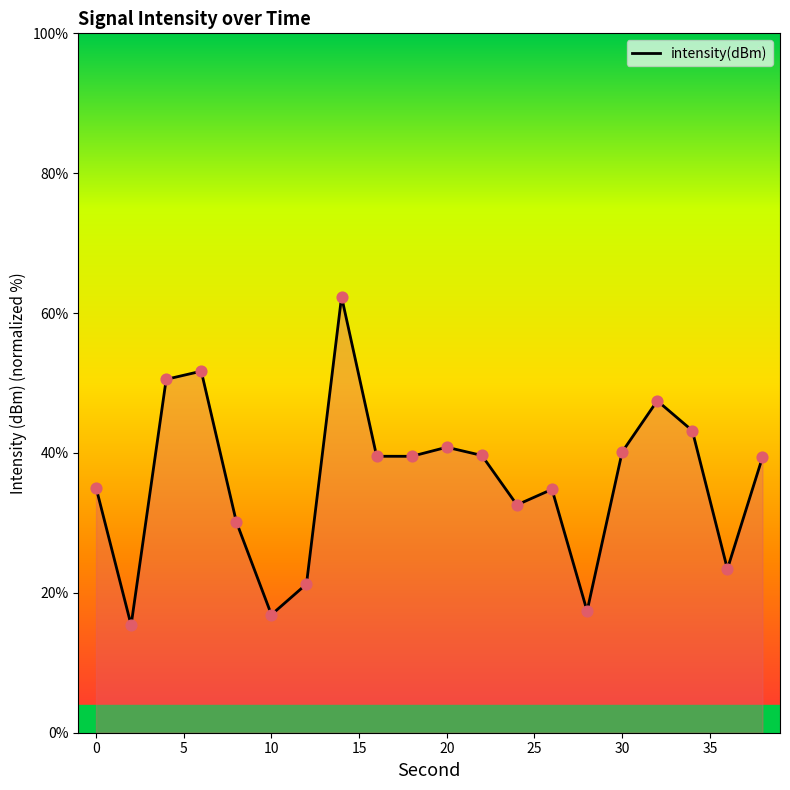

What is the difference between the maximum and minimum values?

47.0